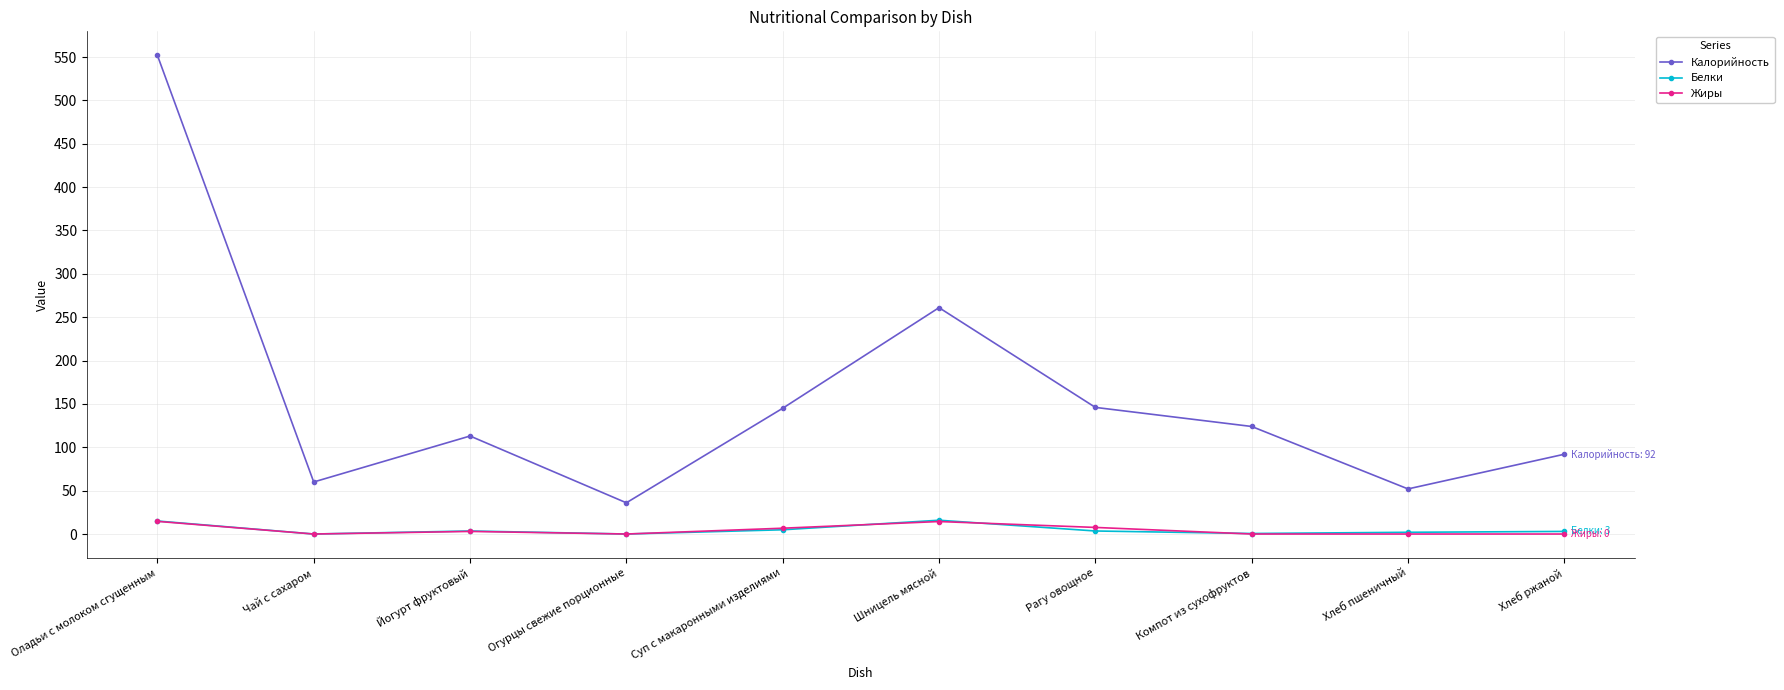

What is the maximum value shown in the chart?

552.0